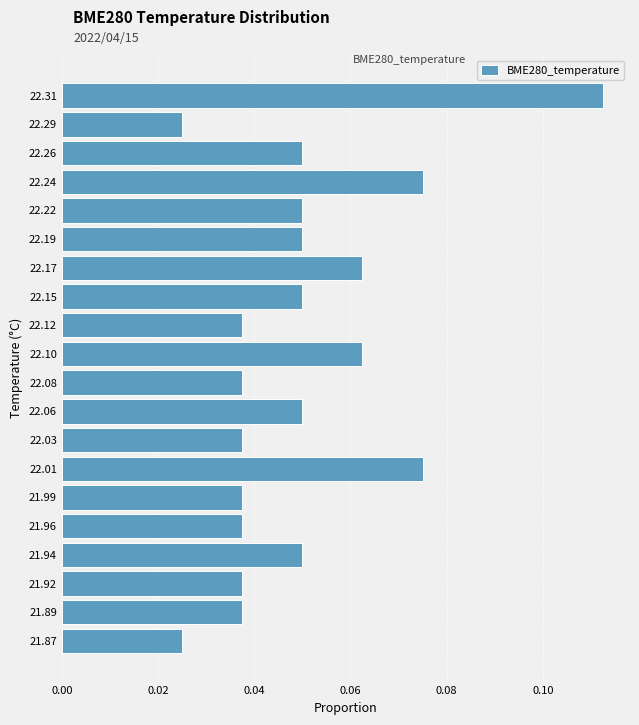

Between 22.29 and 21.94, which is larger?

21.94